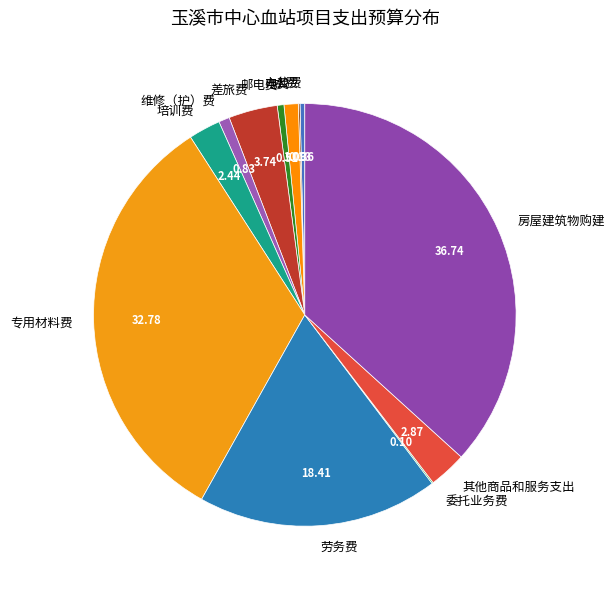

Is there any slice that represents more than half of the pie?

No